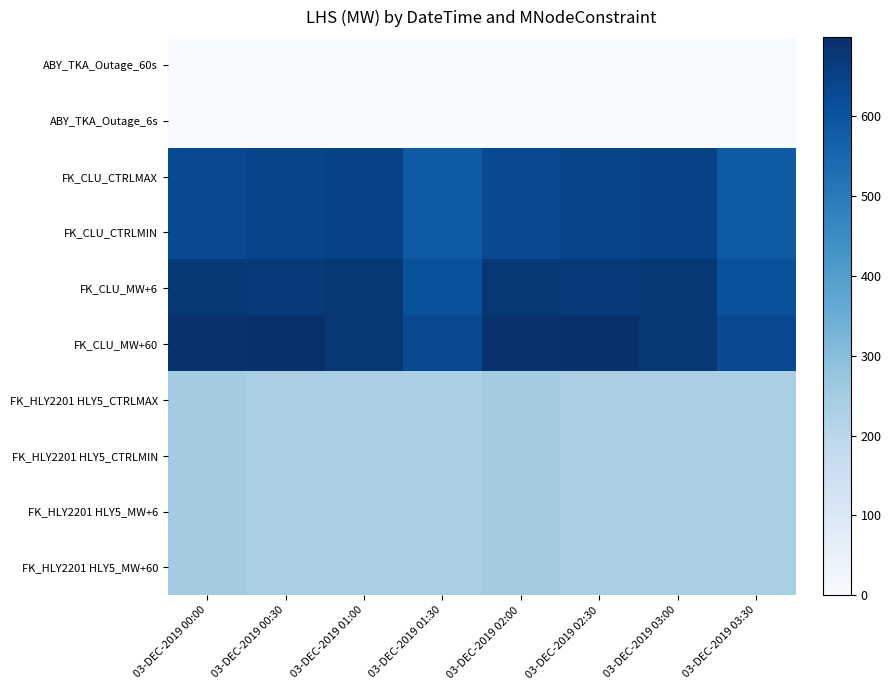

Reading left to right, transcribe all the data shown in this chart.

ABY_TKA_Outage_60s: 03-DEC-2019 00:00=0.0	03-DEC-2019 00:30=0.0	03-DEC-2019 01:00=0.0	03-DEC-2019 01:30=0.0	03-DEC-2019 02:00=0.0	03-DEC-2019 02:30=0.0	03-DEC-2019 03:00=0.0	03-DEC-2019 03:30=0.0
ABY_TKA_Outage_6s: 03-DEC-2019 00:00=0.0	03-DEC-2019 00:30=0.0	03-DEC-2019 01:00=0.0	03-DEC-2019 01:30=0.0	03-DEC-2019 02:00=0.0	03-DEC-2019 02:30=0.0	03-DEC-2019 03:00=0.0	03-DEC-2019 03:30=0.0
FK_CLU_CTRLMAX: 03-DEC-2019 00:00=630.6	03-DEC-2019 00:30=643.1	03-DEC-2019 01:00=648.0	03-DEC-2019 01:30=582.4	03-DEC-2019 02:00=630.6	03-DEC-2019 02:30=643.1	03-DEC-2019 03:00=648.0	03-DEC-2019 03:30=582.4
FK_CLU_CTRLMIN: 03-DEC-2019 00:00=630.6	03-DEC-2019 00:30=643.1	03-DEC-2019 01:00=648.0	03-DEC-2019 01:30=582.4	03-DEC-2019 02:00=630.6	03-DEC-2019 02:30=643.1	03-DEC-2019 03:00=648.0	03-DEC-2019 03:30=582.4
FK_CLU_MW+6: 03-DEC-2019 00:00=679.4	03-DEC-2019 00:30=673.1	03-DEC-2019 01:00=677.6	03-DEC-2019 01:30=606.7	03-DEC-2019 02:00=679.4	03-DEC-2019 02:30=673.1	03-DEC-2019 03:00=677.6	03-DEC-2019 03:30=606.7
FK_CLU_MW+60: 03-DEC-2019 00:00=691.8	03-DEC-2019 00:30=699.0	03-DEC-2019 01:00=677.6	03-DEC-2019 01:30=630.4	03-DEC-2019 02:00=691.8	03-DEC-2019 02:30=699.0	03-DEC-2019 03:00=677.6	03-DEC-2019 03:30=630.4
FK_HLY2201 HLY5_CTRLMAX: 03-DEC-2019 00:00=250.0	03-DEC-2019 00:30=235.0	03-DEC-2019 01:00=235.0	03-DEC-2019 01:30=235.0	03-DEC-2019 02:00=250.0	03-DEC-2019 02:30=235.0	03-DEC-2019 03:00=235.0	03-DEC-2019 03:30=235.0
FK_HLY2201 HLY5_CTRLMIN: 03-DEC-2019 00:00=250.0	03-DEC-2019 00:30=235.0	03-DEC-2019 01:00=235.0	03-DEC-2019 01:30=235.0	03-DEC-2019 02:00=250.0	03-DEC-2019 02:30=235.0	03-DEC-2019 03:00=235.0	03-DEC-2019 03:30=235.0
FK_HLY2201 HLY5_MW+6: 03-DEC-2019 00:00=250.0	03-DEC-2019 00:30=235.0	03-DEC-2019 01:00=235.0	03-DEC-2019 01:30=235.0	03-DEC-2019 02:00=250.0	03-DEC-2019 02:30=235.0	03-DEC-2019 03:00=235.0	03-DEC-2019 03:30=235.0
FK_HLY2201 HLY5_MW+60: 03-DEC-2019 00:00=250.0	03-DEC-2019 00:30=235.0	03-DEC-2019 01:00=235.0	03-DEC-2019 01:30=235.0	03-DEC-2019 02:00=250.0	03-DEC-2019 02:30=235.0	03-DEC-2019 03:00=235.0	03-DEC-2019 03:30=235.0